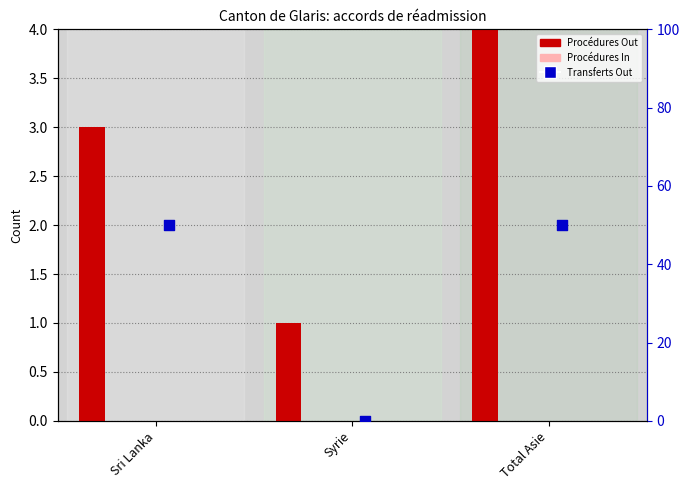

Is the value of Consentements In at Syrie greater than the value of Procédures Out at Sri Lanka?

No